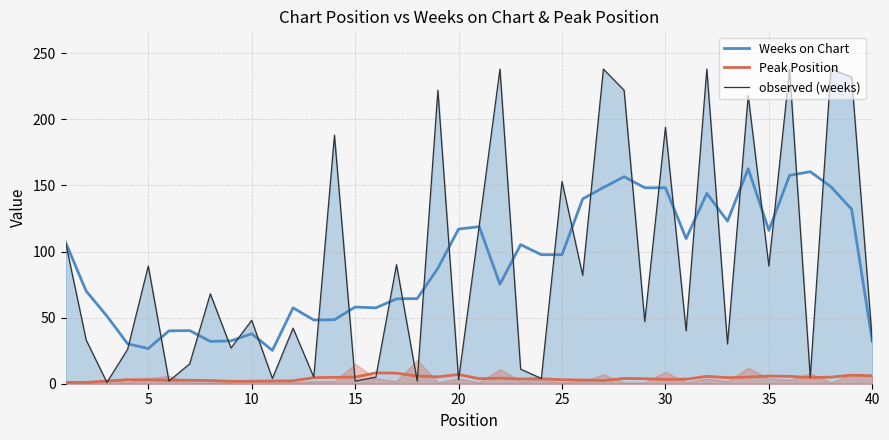

What is the value of the Peak Position point at the 22nd from the left?

4.2